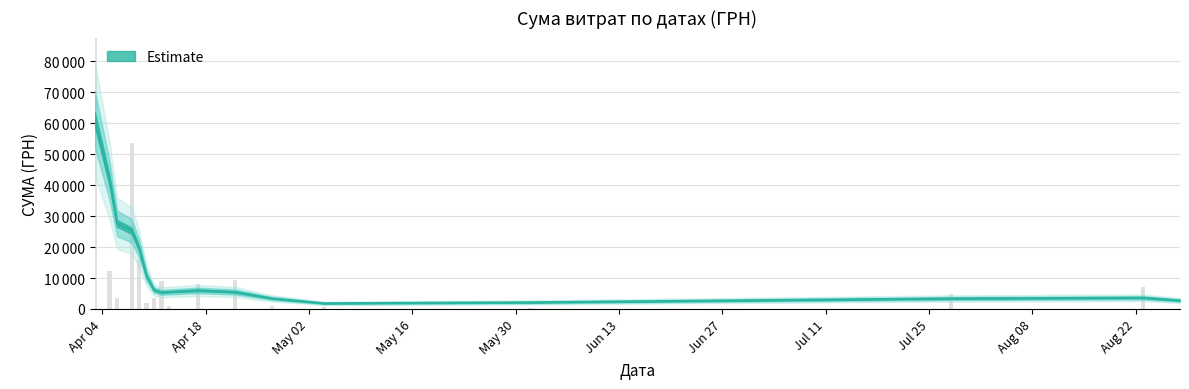

Which has a higher value, 12.04.2016 or 08.04.2016?

08.04.2016